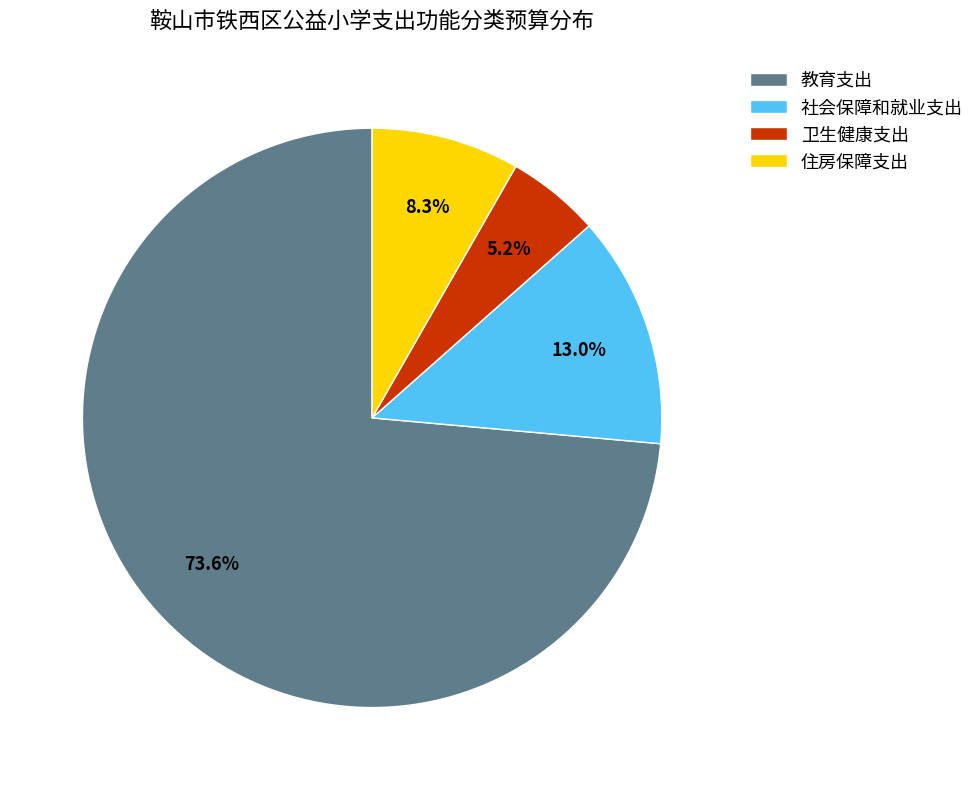

Count the number of slices in the pie.

4